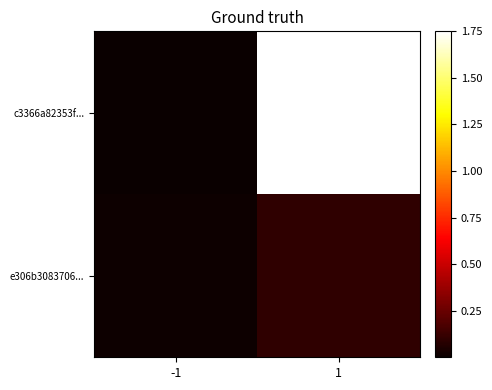

Between -1 and 1, which series saw the biggest shift?

c3366a82353f...